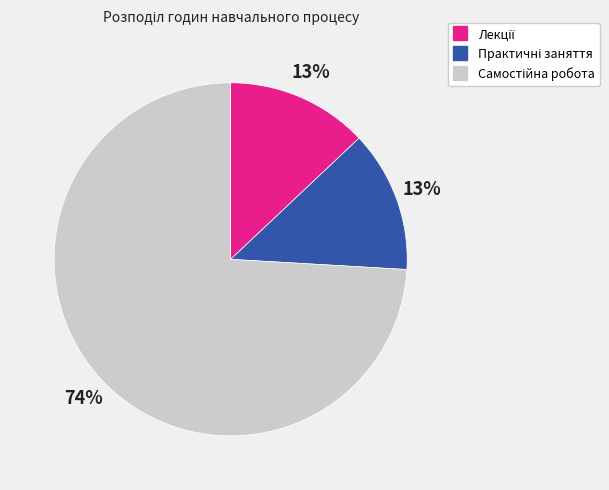

Does any single category account for the majority?

Yes